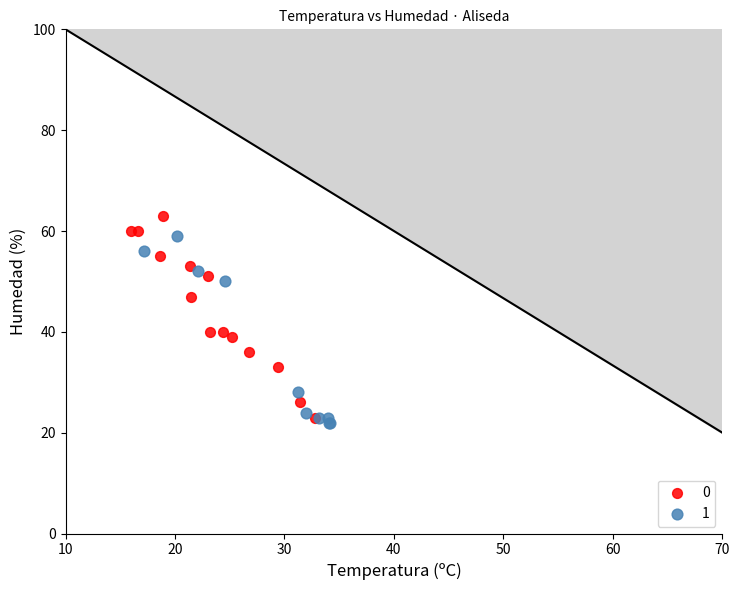

What are all the series names shown in the legend?

0, 1